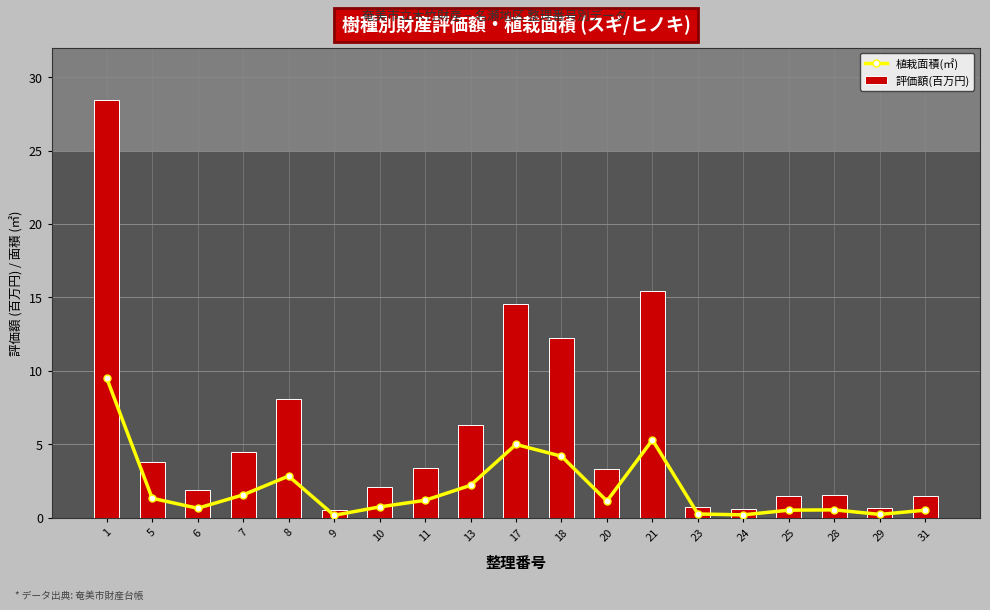

What is the value of the 評価額(百万円) bar at the 1st from the left?

28.5